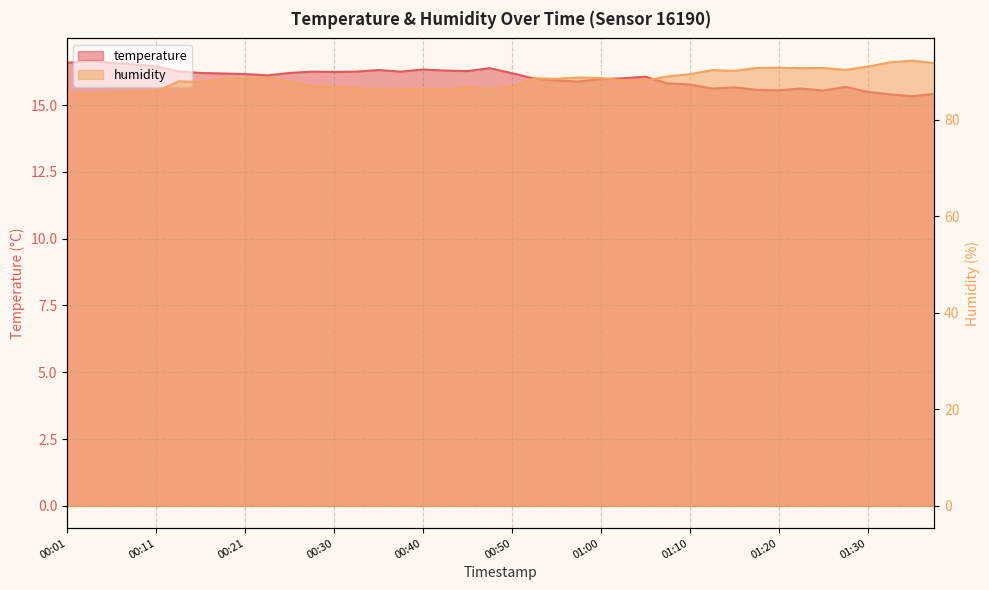

What are all the series names shown in the legend?

temperature, humidity